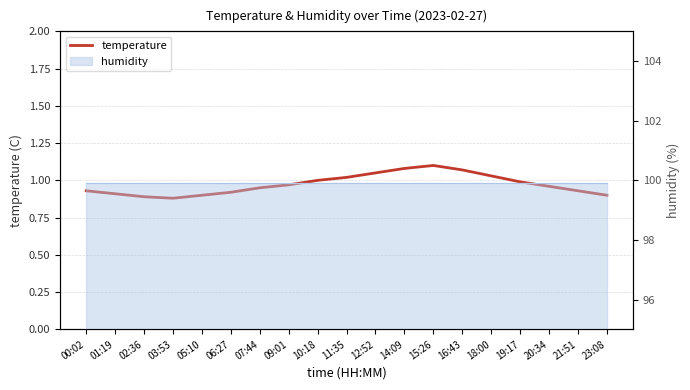

How many data points does each series have?

19